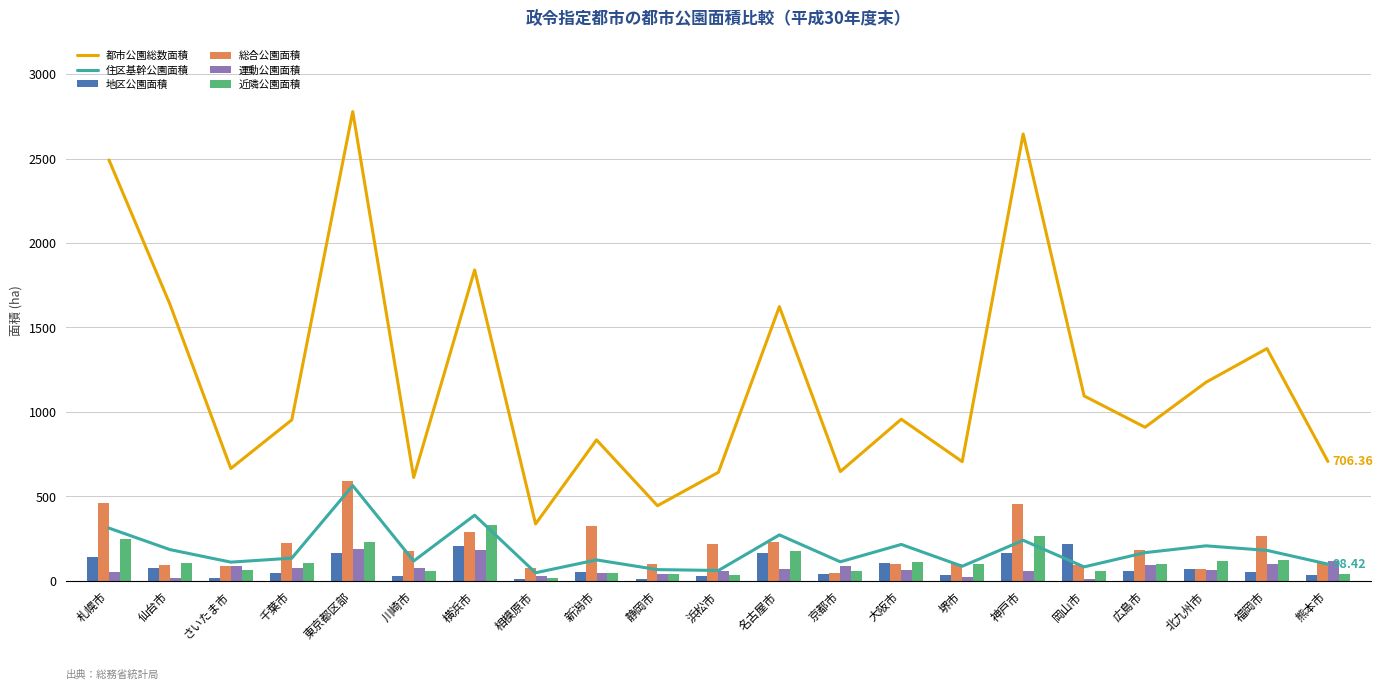

Is it true that 総合公園面積 equals 268.3 at 広島市?

False